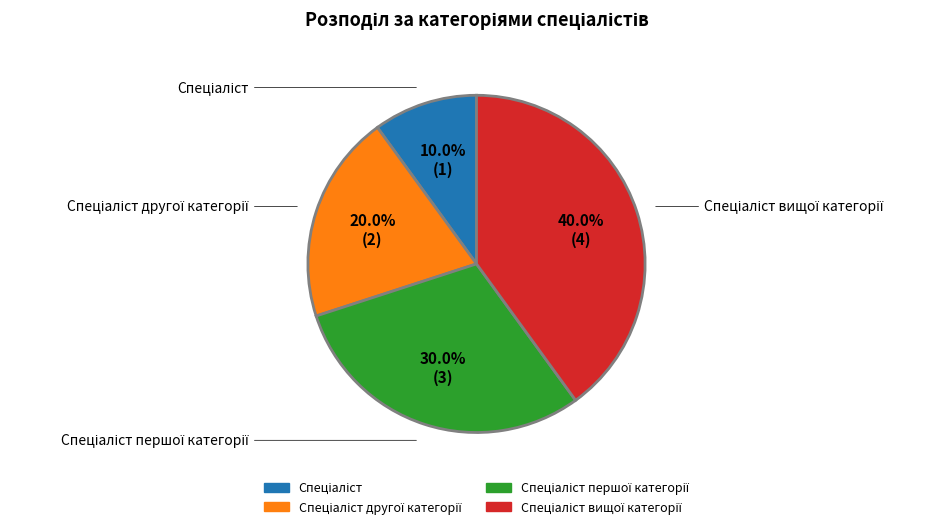

How many segments does this pie chart have?

4